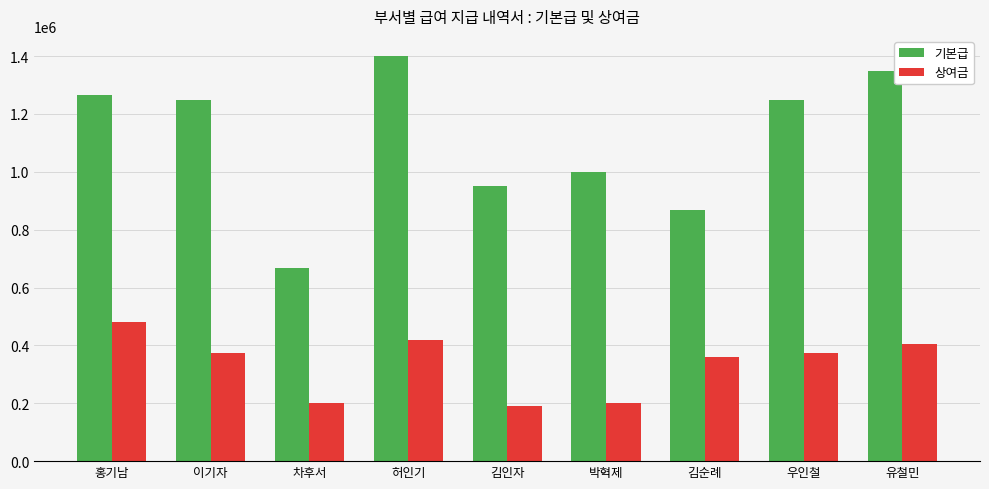

Reading left to right, list all the values displayed in this chart.

기본급: 1266666.7	1250000.0	666666.7	1400000.0	950000.0	1000000.0	866666.7	1250000.0	1350000.0
상여금: 480000.0	375000.0	200000.0	420000.0	190000.0	200000.0	360000.0	375000.0	405000.0